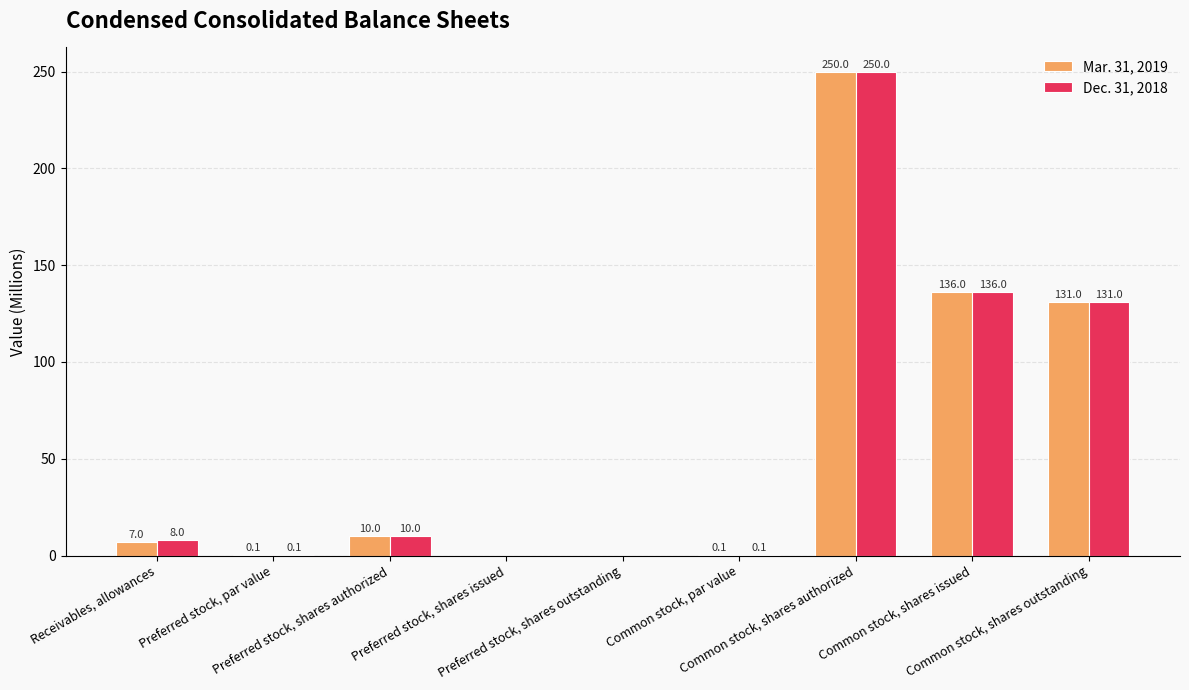

Which series has the largest total across all categories?

Dec. 31, 2018